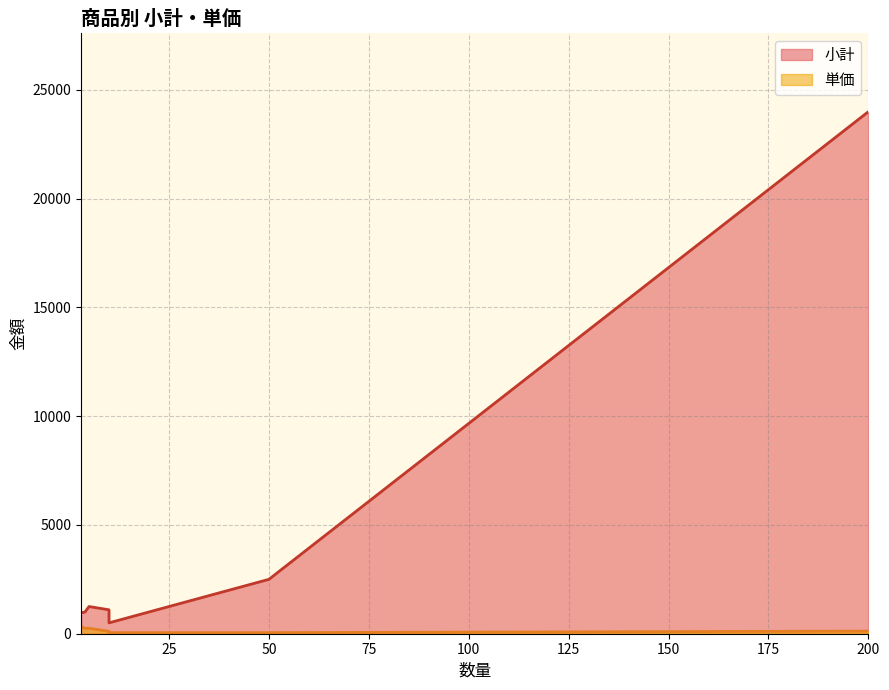

What is the highest value of the 小計 series?

24000